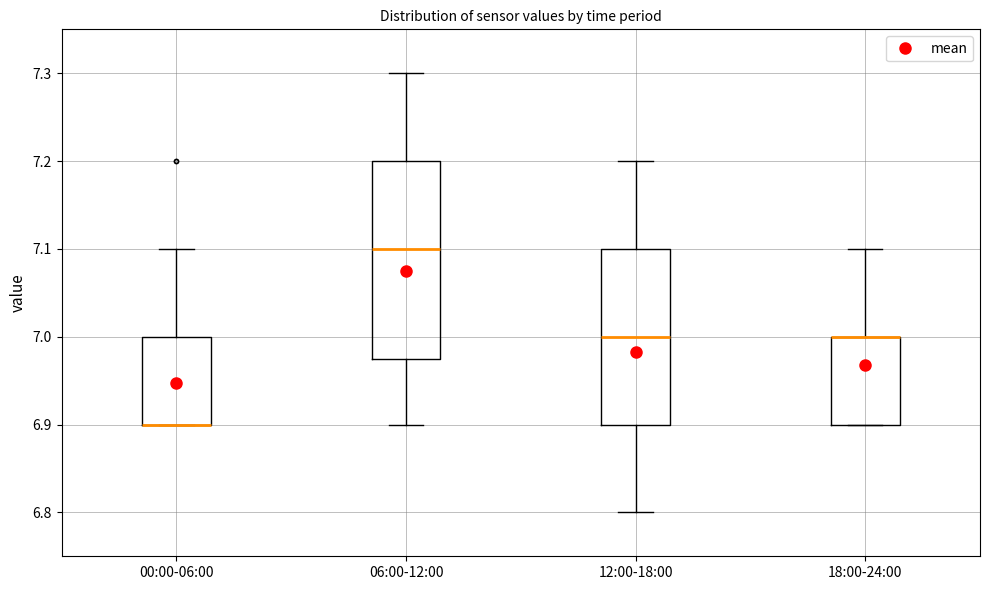

Reading left to right, read every box against the y-axis: the position of its median line, the range the box covers, and the ends of its whiskers. The values are not printed on the chart, so give them approximately, as read against the axis.

00:00-06:00: median 6.90 (drawn on the box's lower edge), box 6.90 to 7.00, whiskers 6.90 to 7.10
06:00-12:00: median 7.10, box 6.98 to 7.20, whiskers 6.90 to 7.30
12:00-18:00: median 7.00, box 6.90 to 7.10, whiskers 6.80 to 7.20
18:00-24:00: median 7.00 (drawn on the box's upper edge), box 6.90 to 7.00, whiskers 6.90 to 7.10